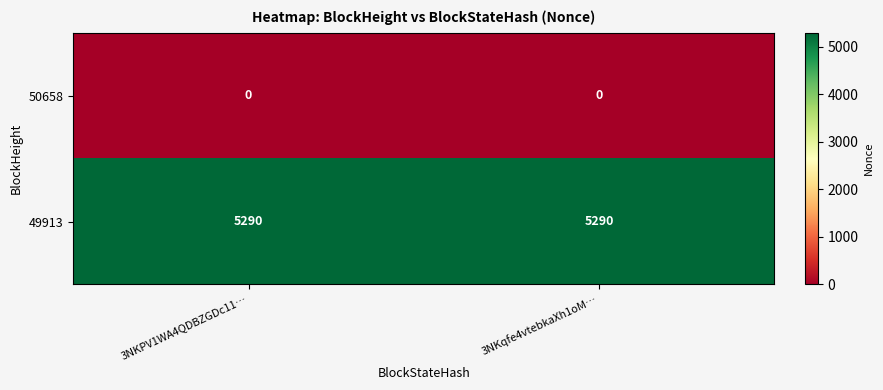

Which series has the largest total across all categories?

49913